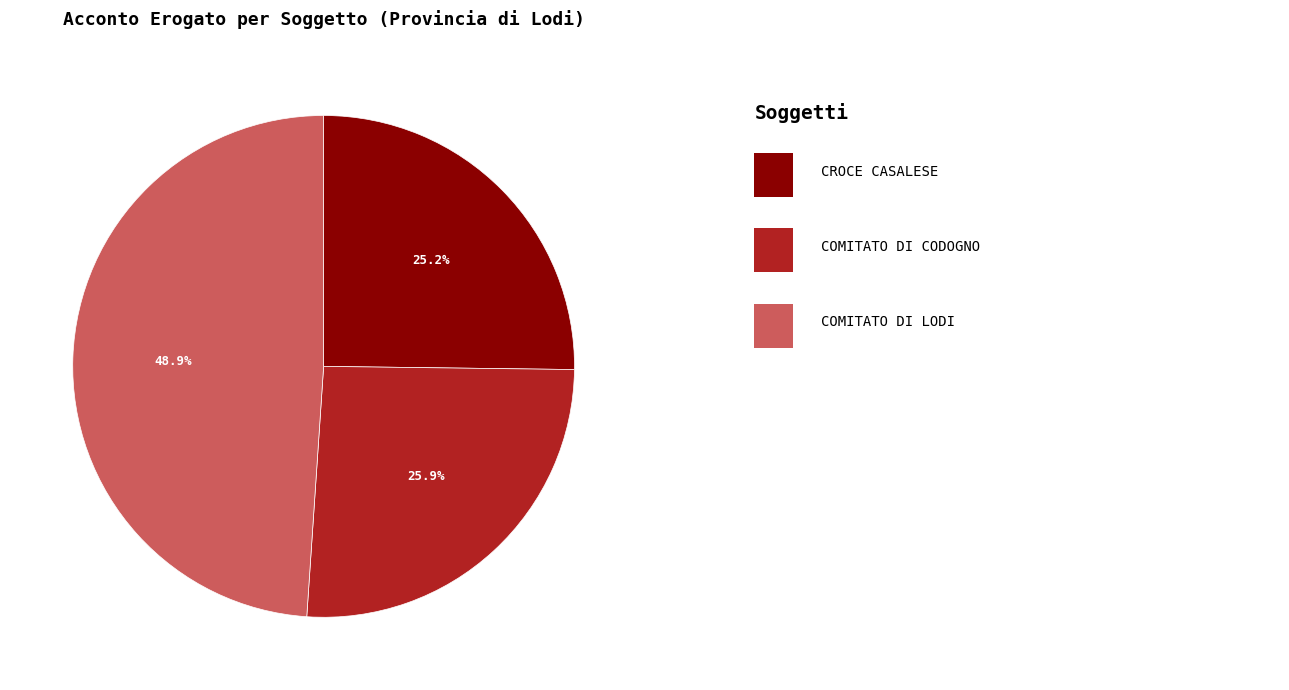

Does any single category account for the majority?

No